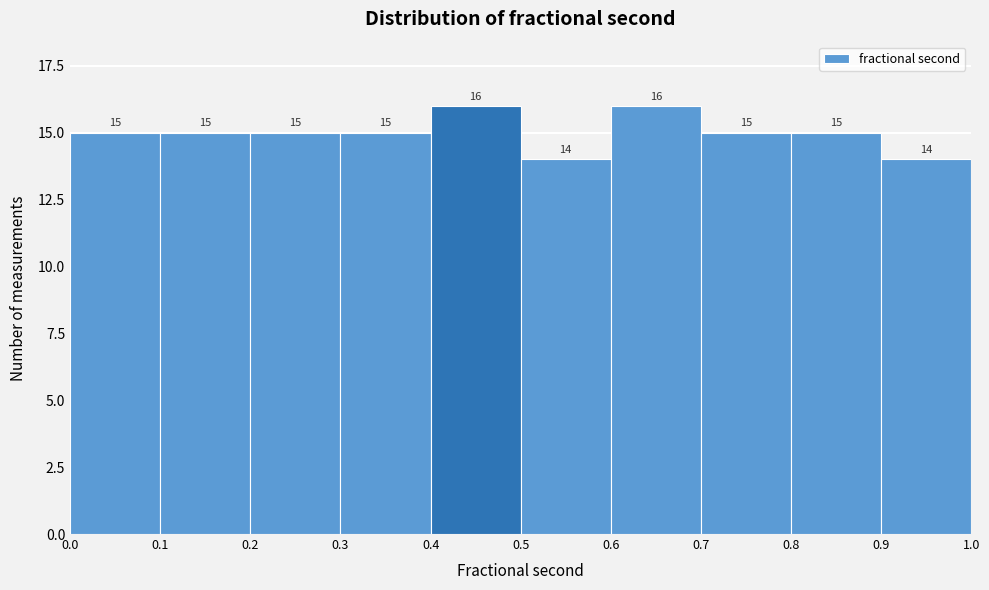

Reading left to right, list every bar in this chart as the range it spans on the x-axis followed by its height.

0.0 to 0.1: 15
0.1 to 0.2: 15
0.2 to 0.3: 15
0.3 to 0.4: 15
0.4 to 0.5: 16
0.5 to 0.6: 14
0.6 to 0.7: 16
0.7 to 0.8: 15
0.8 to 0.9: 15
0.9 to 1.0: 14